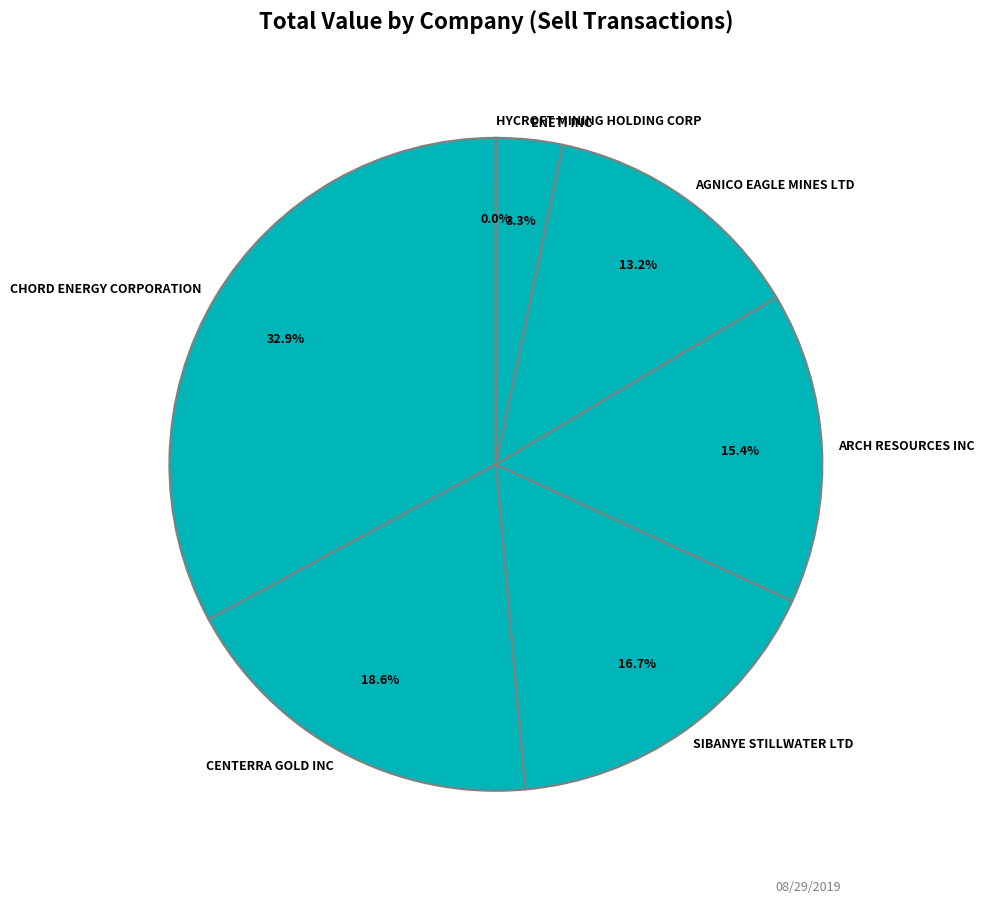

Between CHORD ENERGY CORPORATION and SIBANYE STILLWATER LTD, which is larger?

CHORD ENERGY CORPORATION